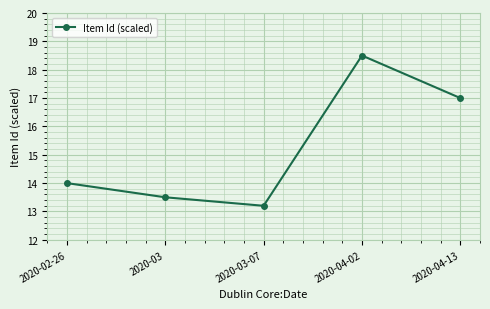

What is the difference between the values at 2020-03-07 and 2020-04-13?

3.8